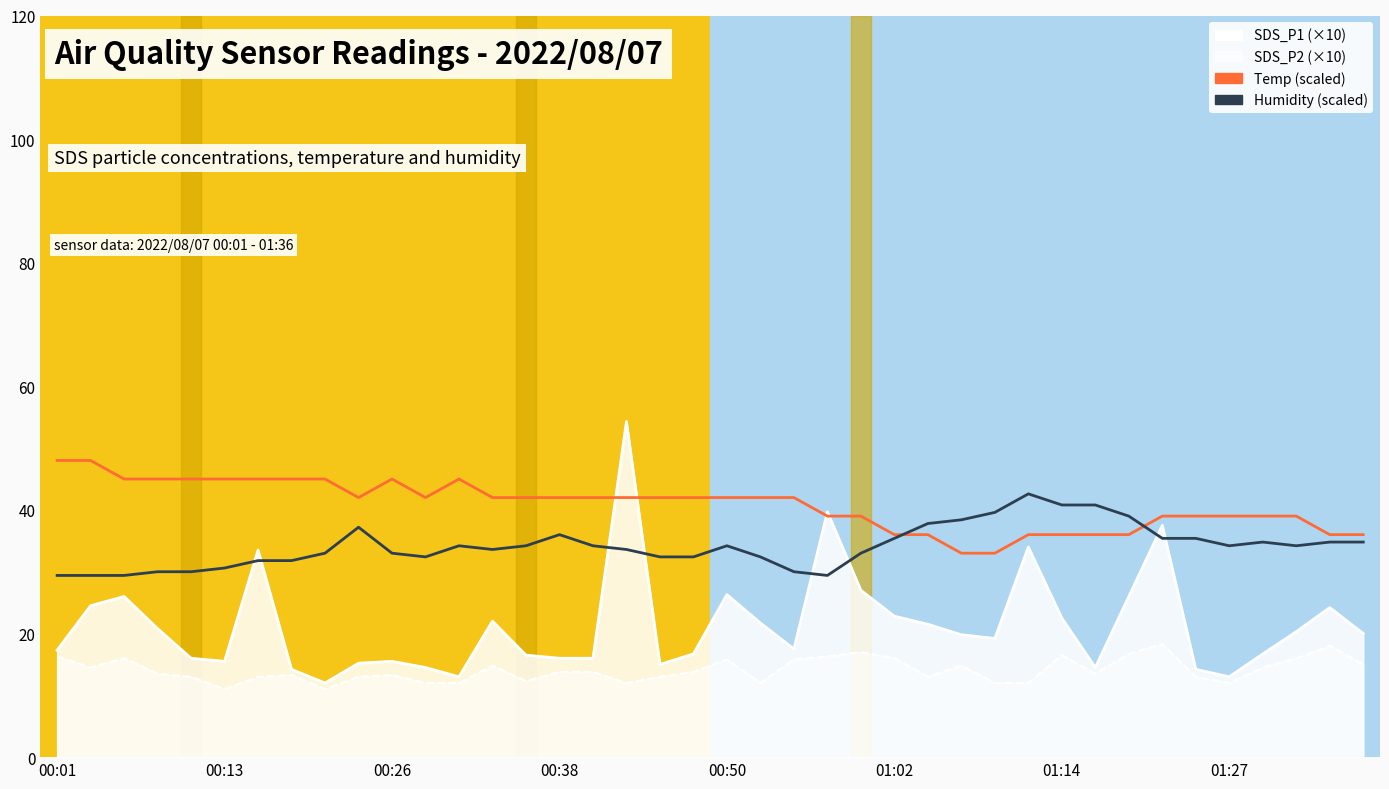

What is the highest value of the Humidity (scaled) series?

42.6